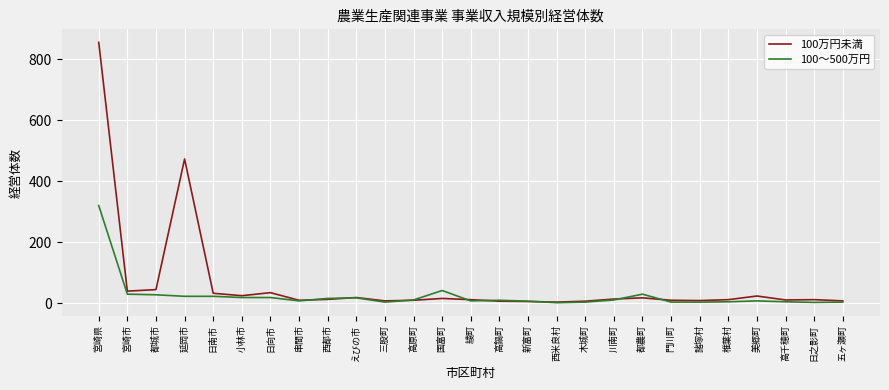

Which series has the largest range (max minus min)?

100万円未満